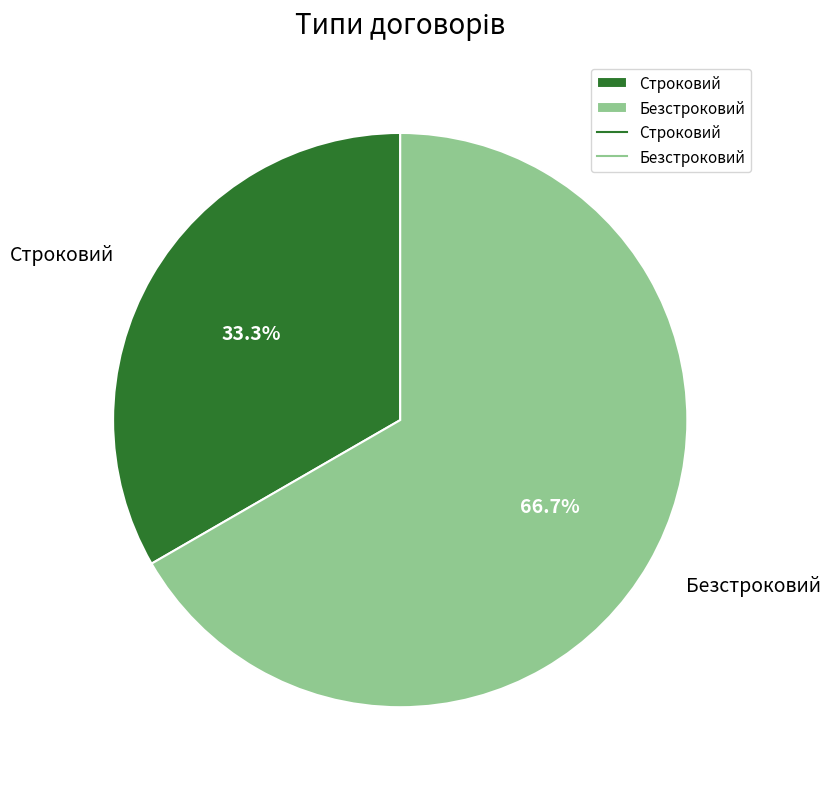

To the nearest percent, what portion does Строковий represent?

33%